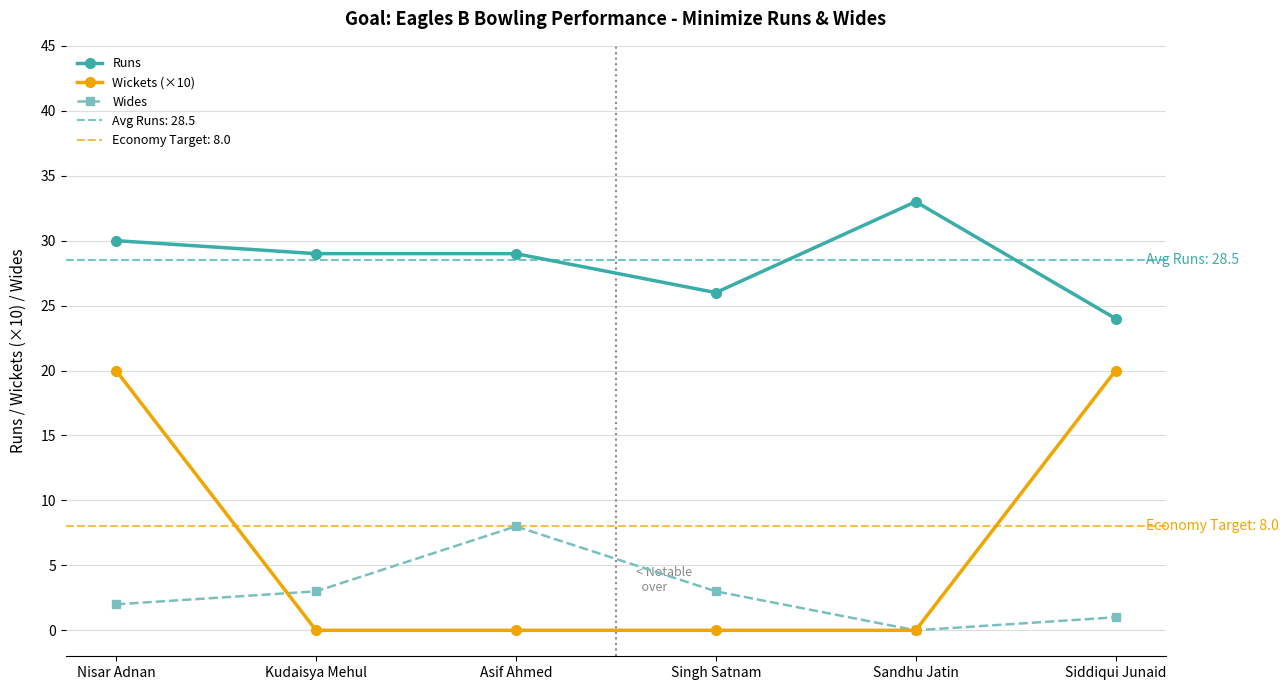

How many Wickets (×10) values are between 0 and 20?

6